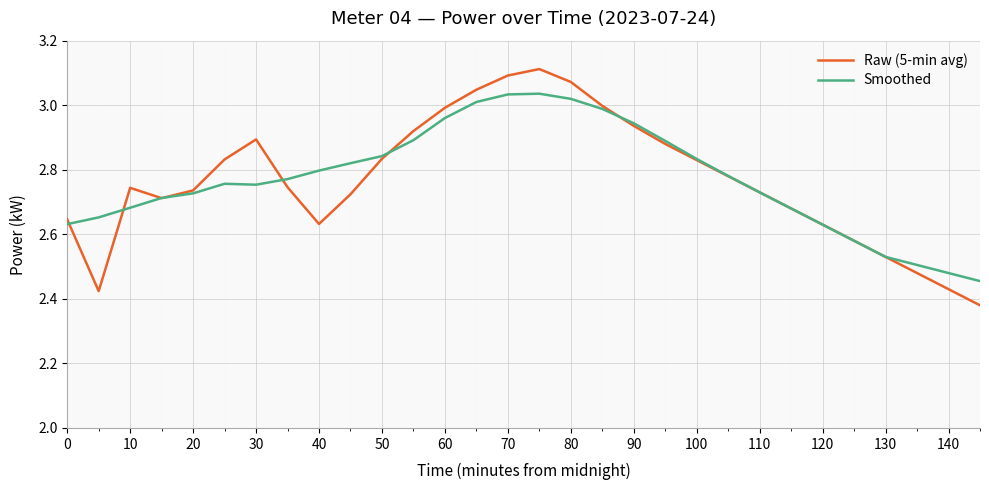

At how many categories does at least one series exceed 2?

30